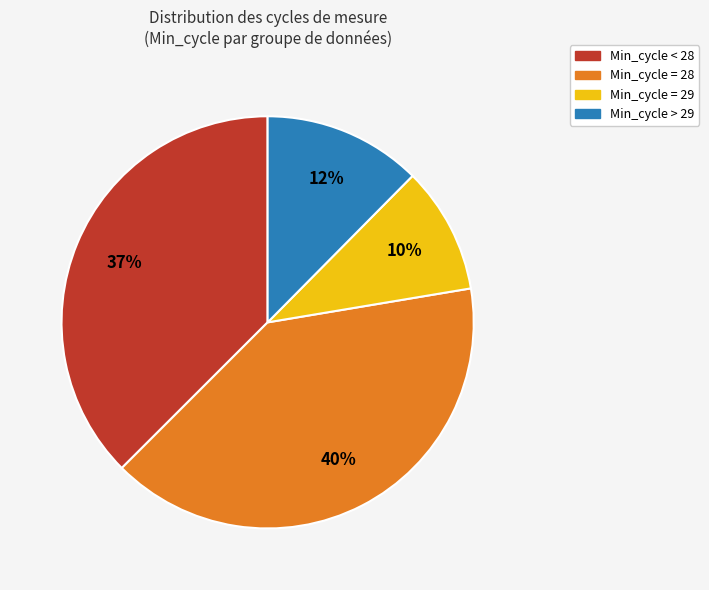

How many slices are in this pie chart?

4